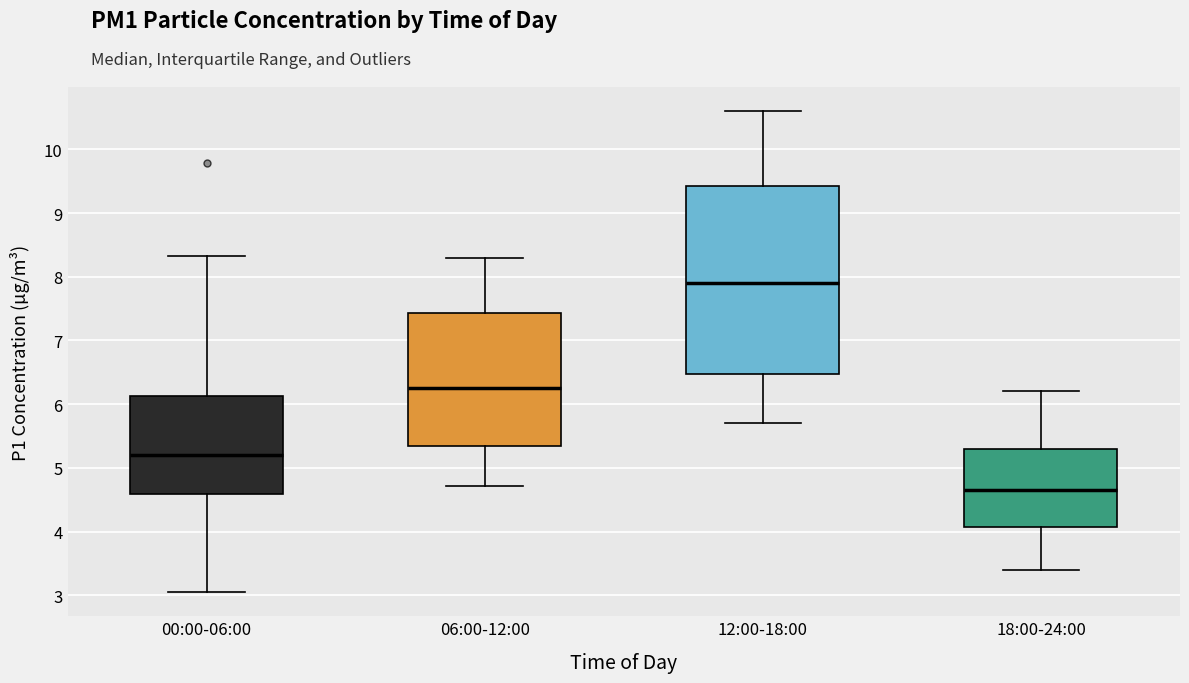

Where is the lower edge of the box for 06:00-12:00 on the y-axis? The values are not printed on the chart, so give them approximately, as read against the axis.

5.3